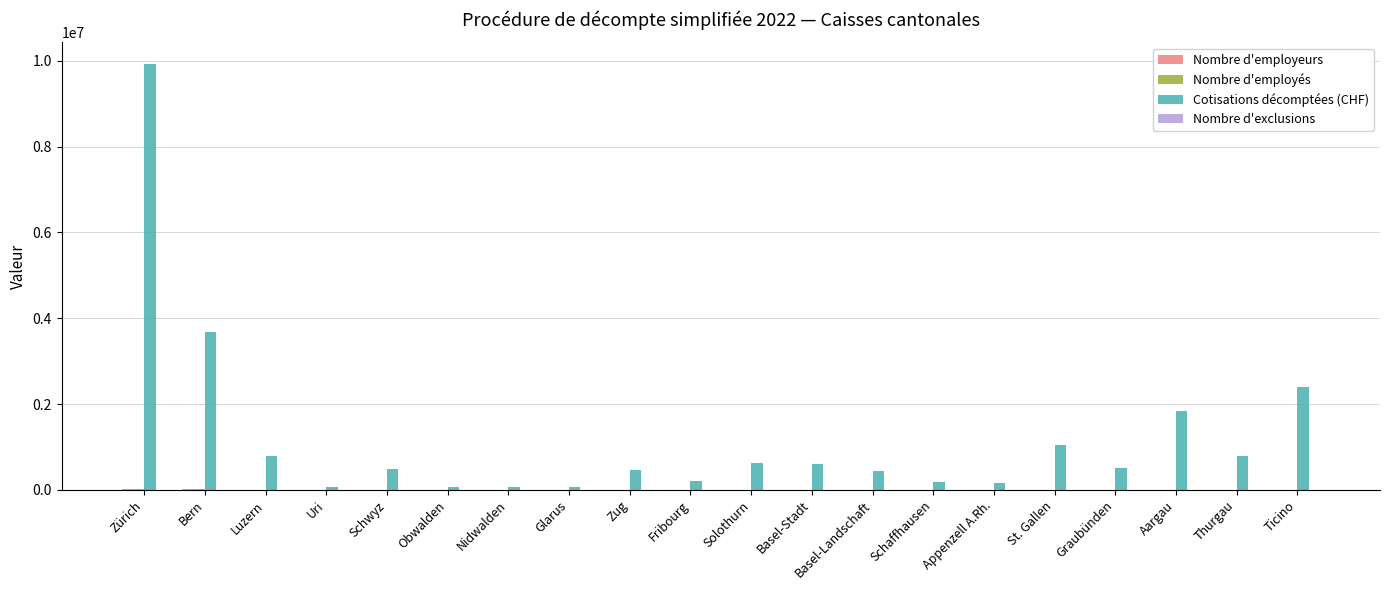

Is it true that Cotisations décomptées (CHF) equals 2404656 at Ticino?

True